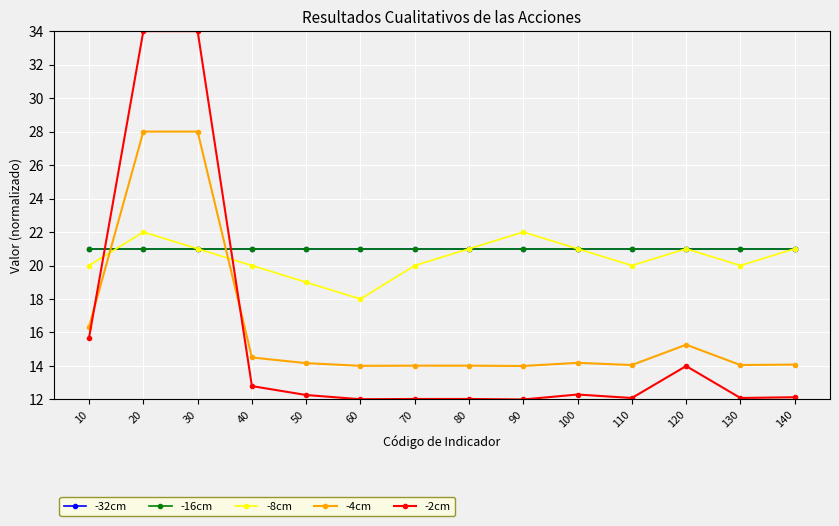

Is this an area chart (filled region under the line)?

No